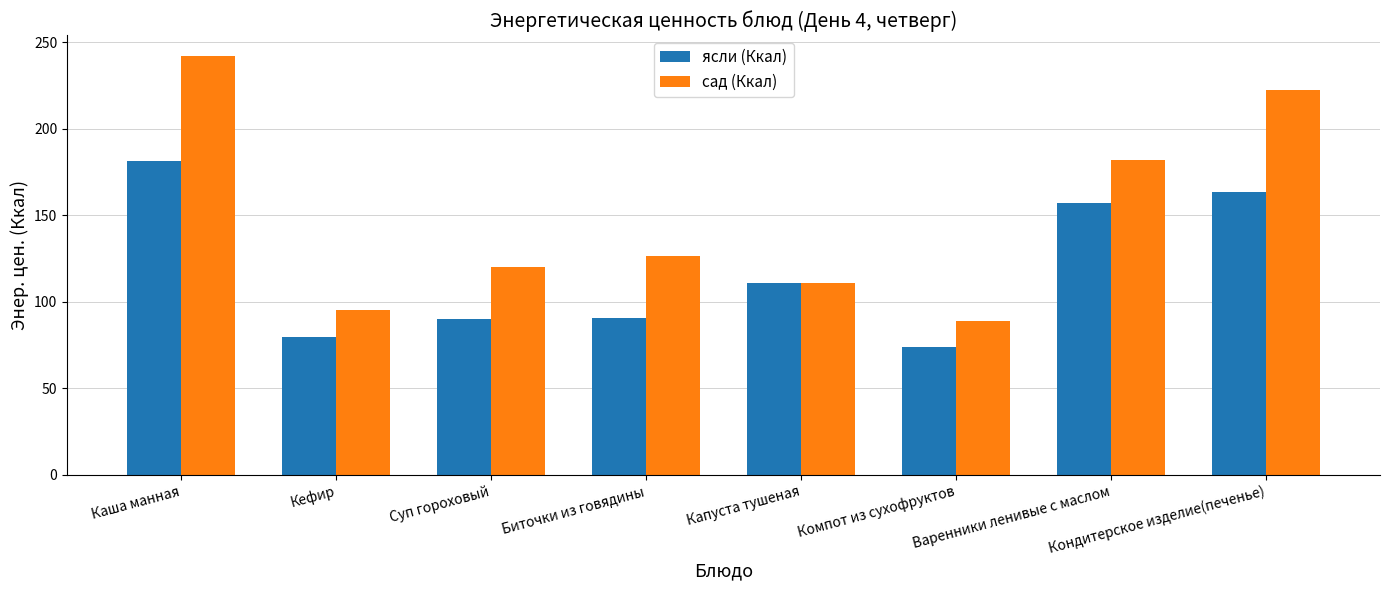

What is the label of the 8th bar from the right?

Каша манная